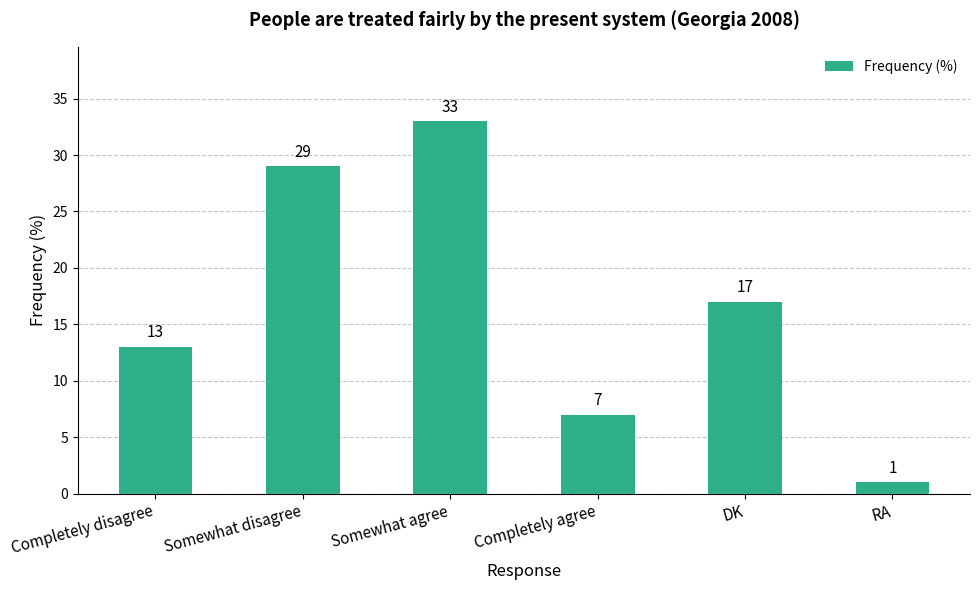

What position from the left is Completely disagree?

1